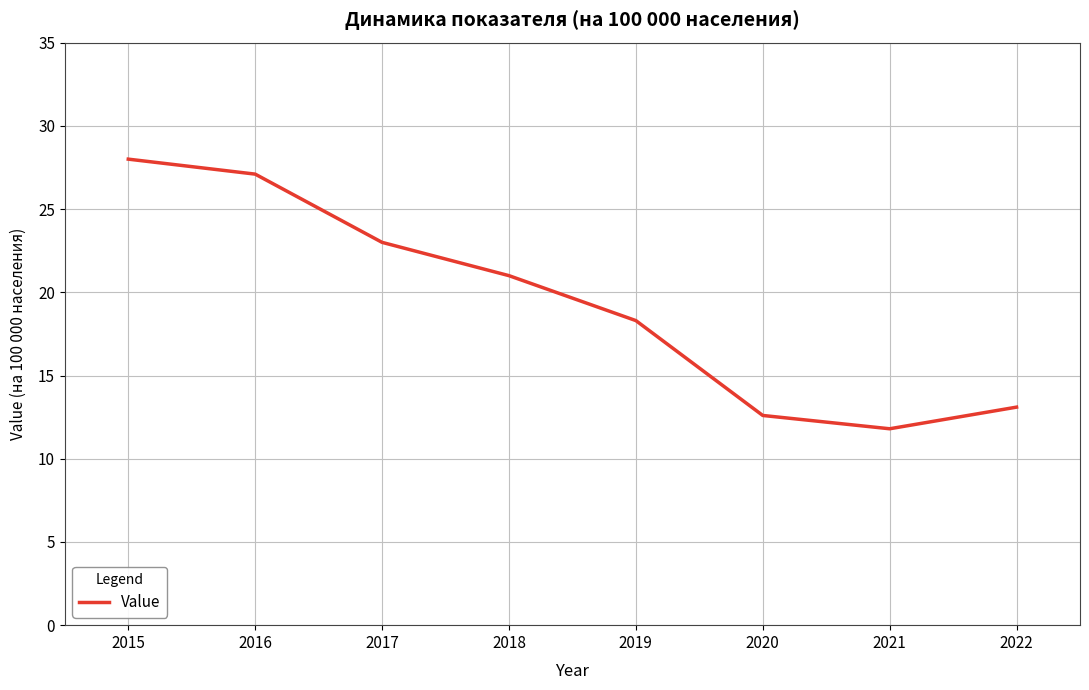

What is the ratio of the value at 2018 to the value at 2017?

0.9